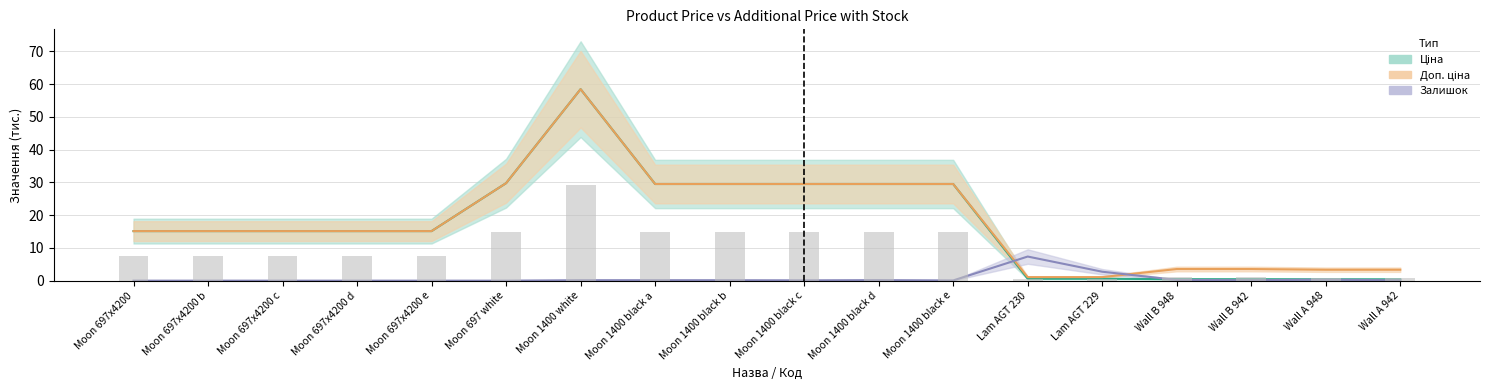

The value of Доп. ціна at Wall A 948 is 3.3. True or false?

True